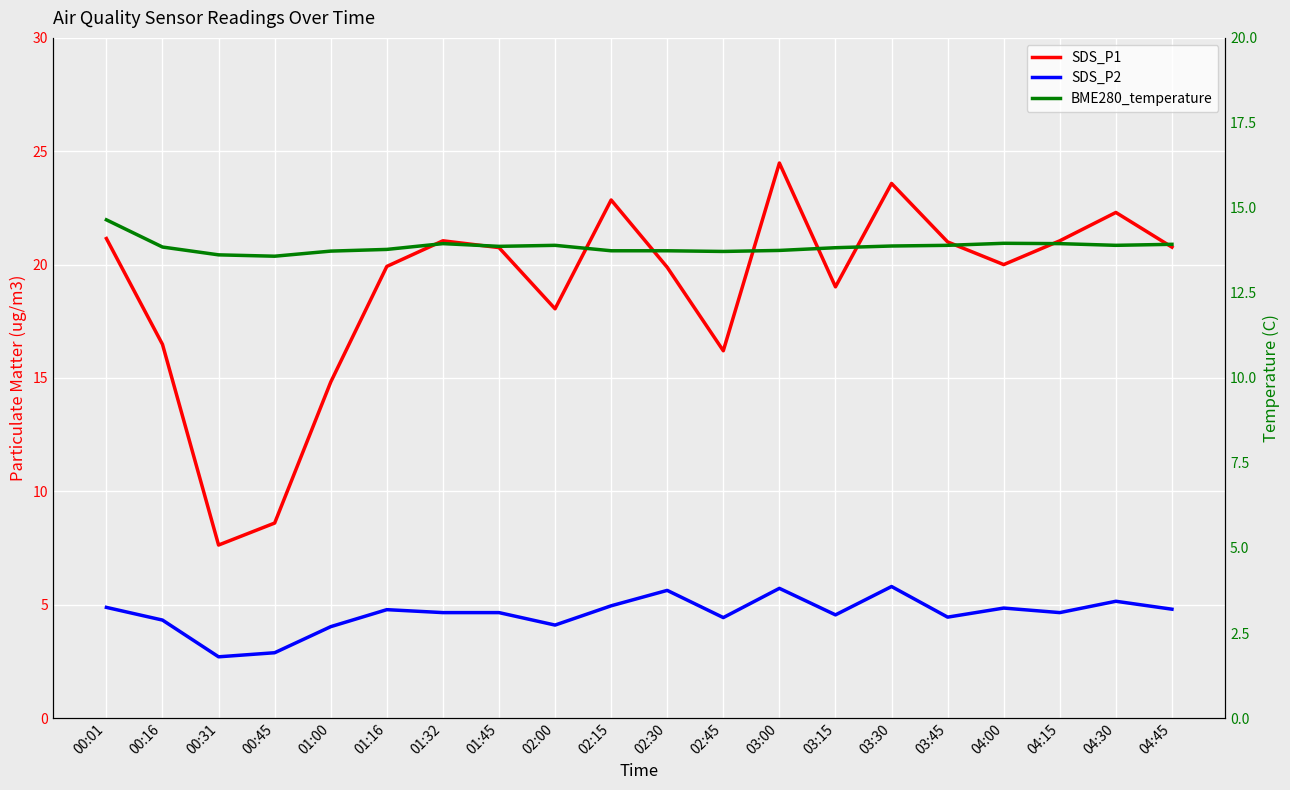

Reading left to right, transcribe all the data shown in this chart.

SDS_P1: 21.1	16.5	7.6	8.6	14.8	19.9	21.1	20.8	18.1	22.9	19.9	16.2	24.5	19.0	23.6	21.0	20.0	21.1	22.3	20.8
SDS_P2: 4.9	4.3	2.7	2.9	4.0	4.8	4.7	4.7	4.1	5.0	5.6	4.4	5.7	4.5	5.8	4.5	4.8	4.7	5.2	4.8
BME280_temperature: 14.7	13.8	13.6	13.6	13.7	13.8	13.9	13.9	13.9	13.7	13.7	13.7	13.8	13.8	13.9	13.9	14.0	13.9	13.9	13.9